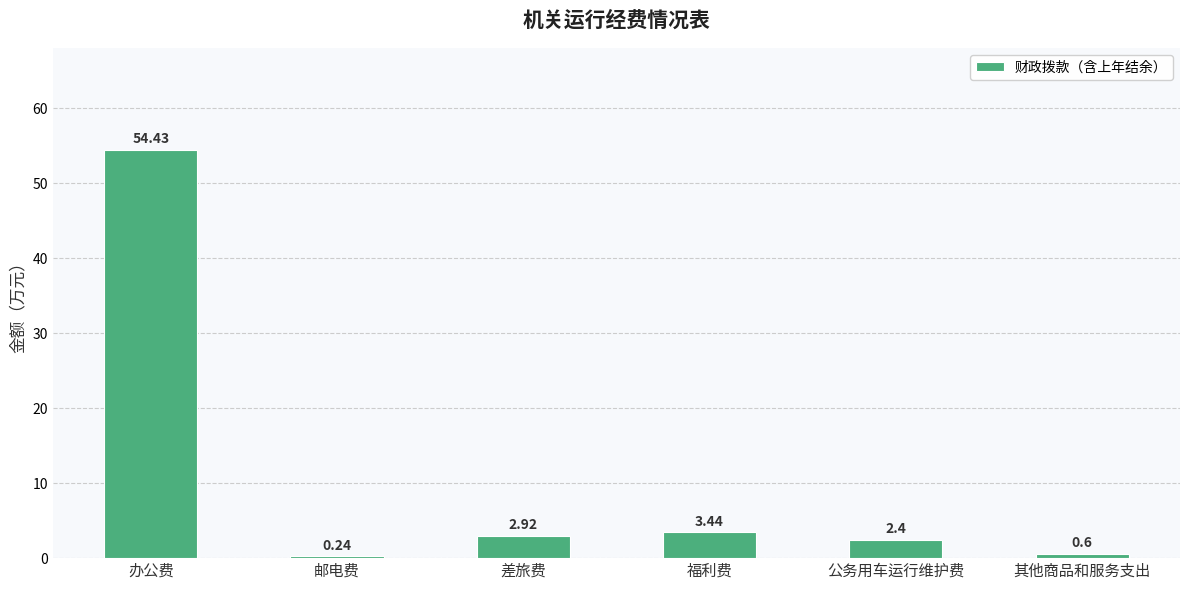

The chart shows a value of 2.4 at 公务用车运行维护费. True or false?

True